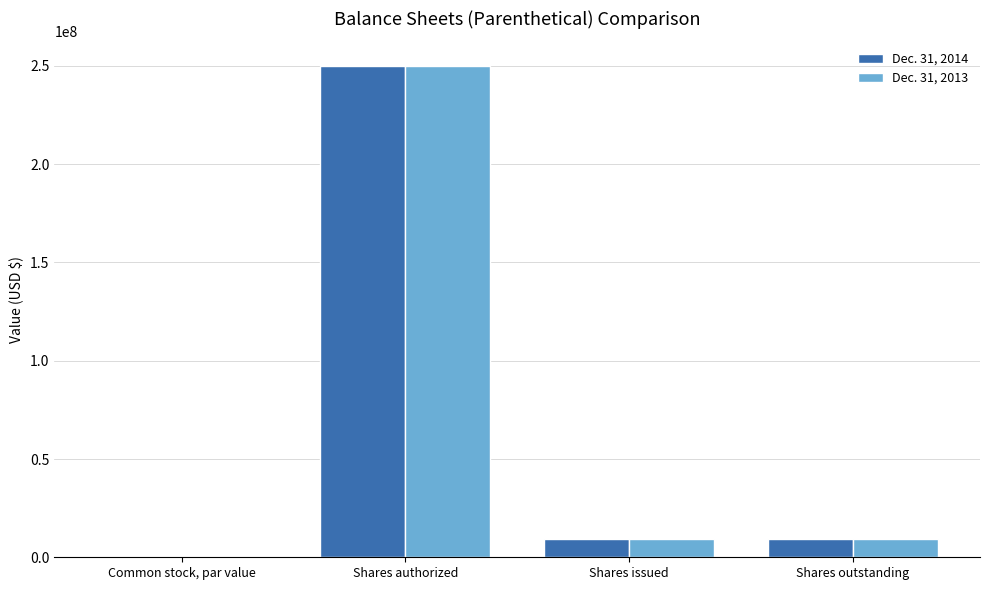

The value of Dec. 31, 2014 at Shares authorized is 250000000.0. True or false?

True